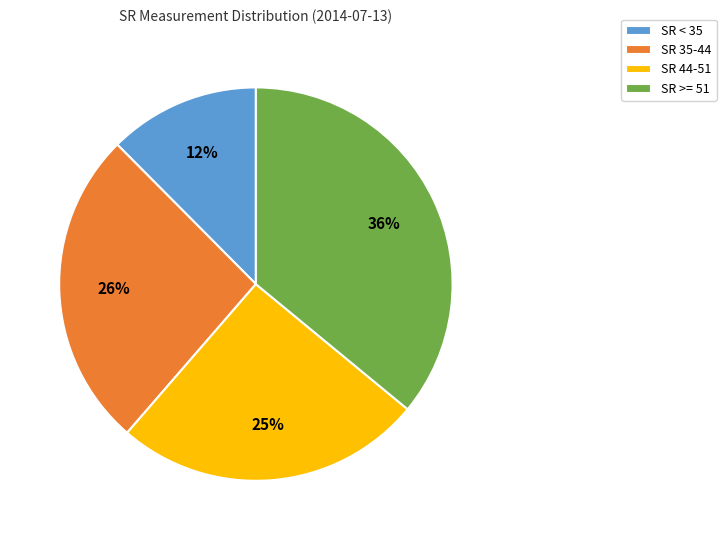

Is the sum of SR 44-51 and SR >= 51 greater than half?

Yes